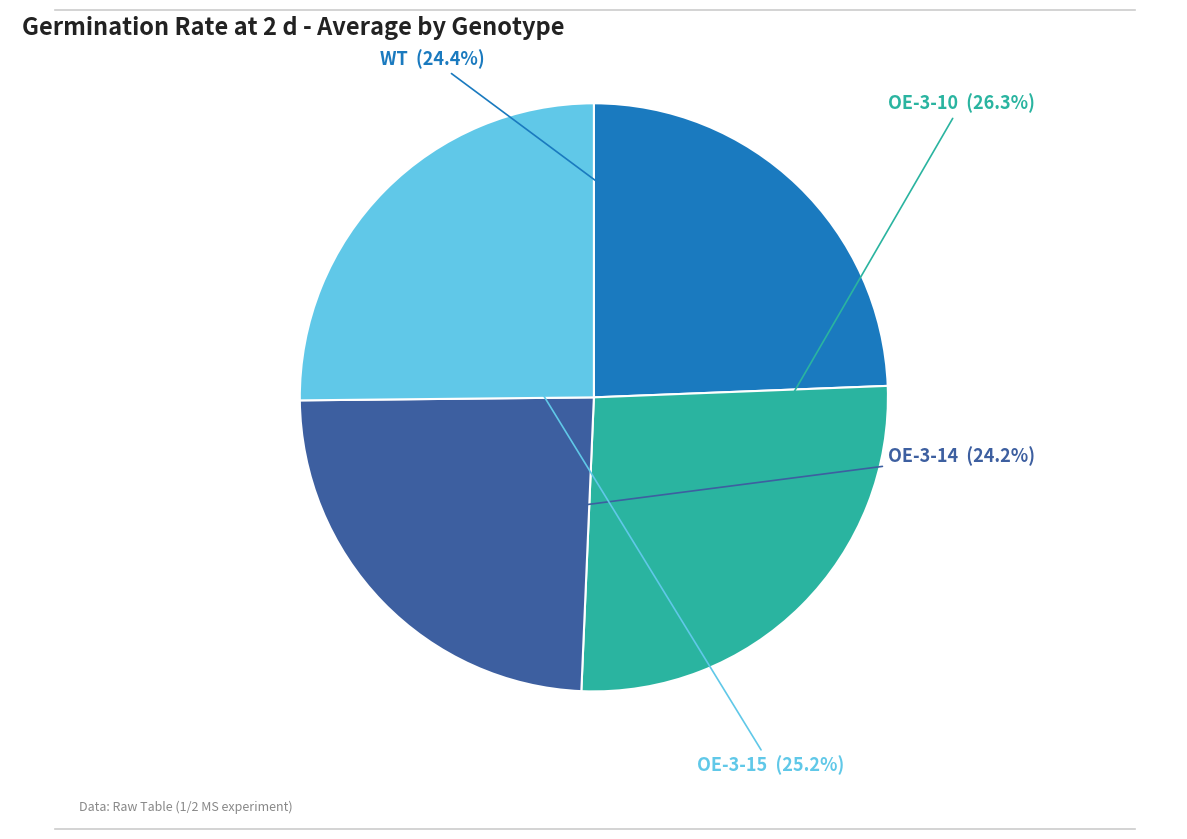

Does any single category account for the majority?

No